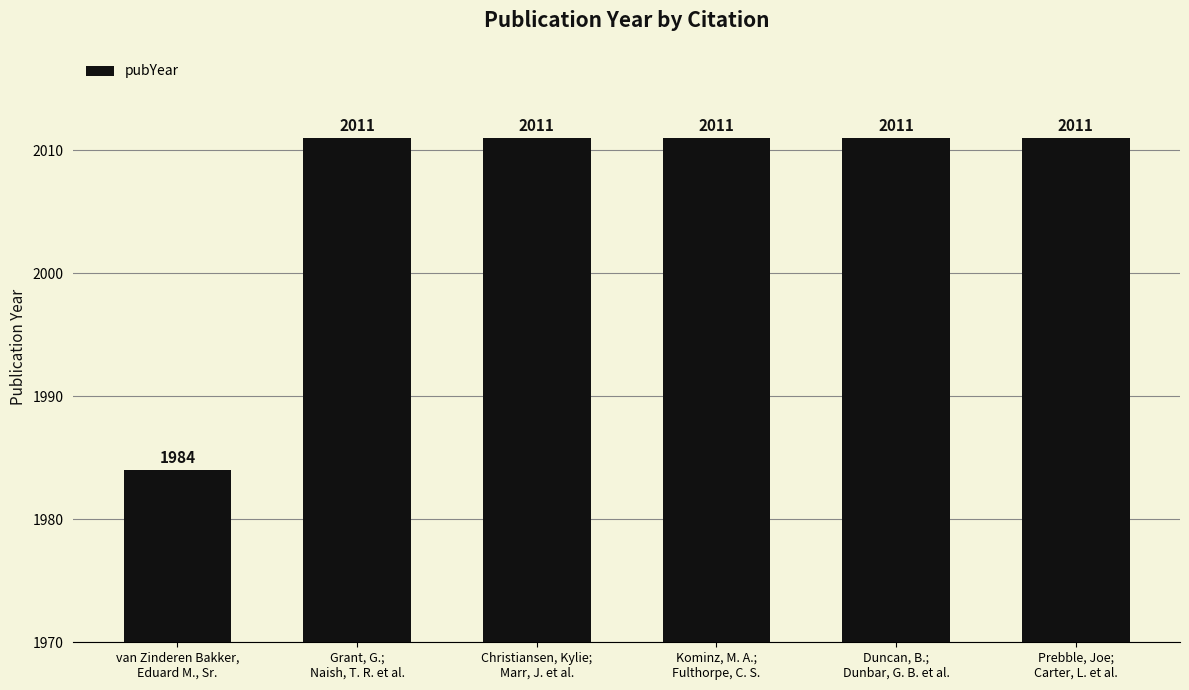

The chart shows a value of 2011 at Duncan, B.;
Dunbar, G. B. et al.. True or false?

True